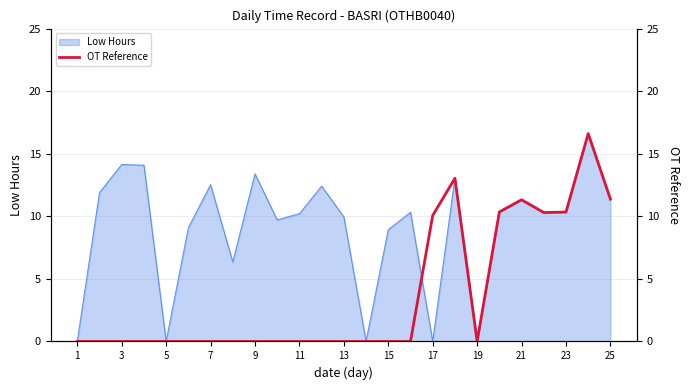

Does the chart have visible grid lines?

Yes